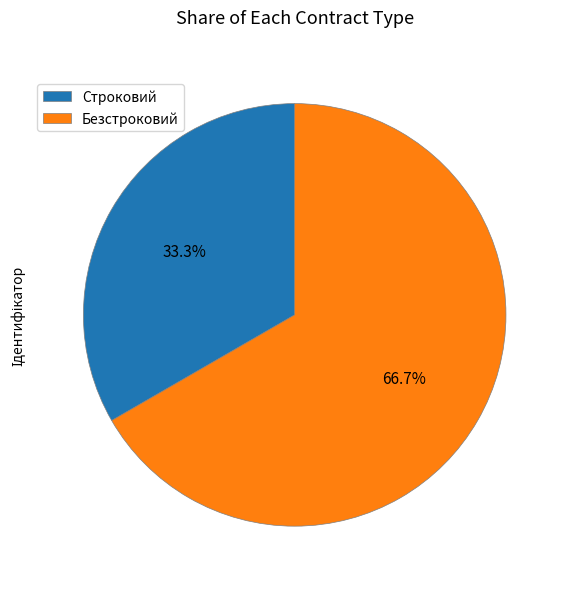

Between Строковий and Безстроковий, which is larger?

Безстроковий